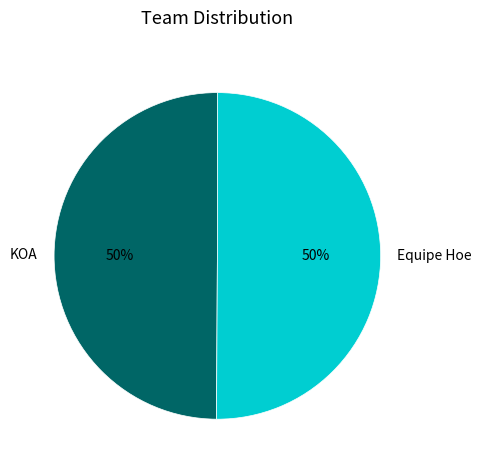

Approximately how many times larger is the value at KOA compared to Equipe Hoe?

1.0